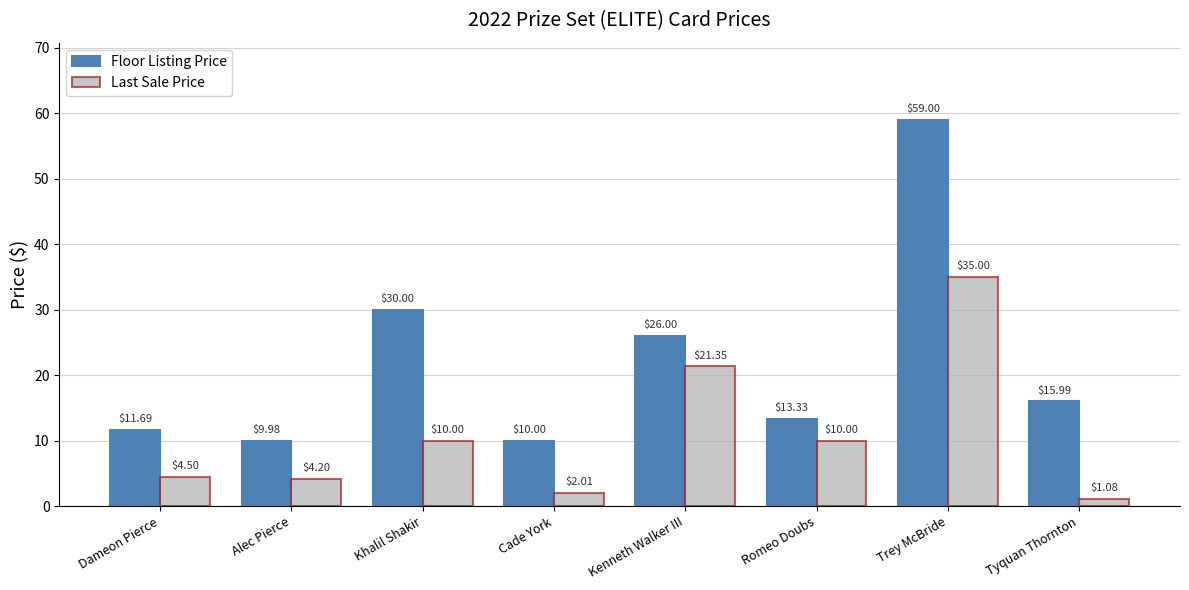

What is the difference between the highest and lowest values at Tyquan Thornton?

14.9